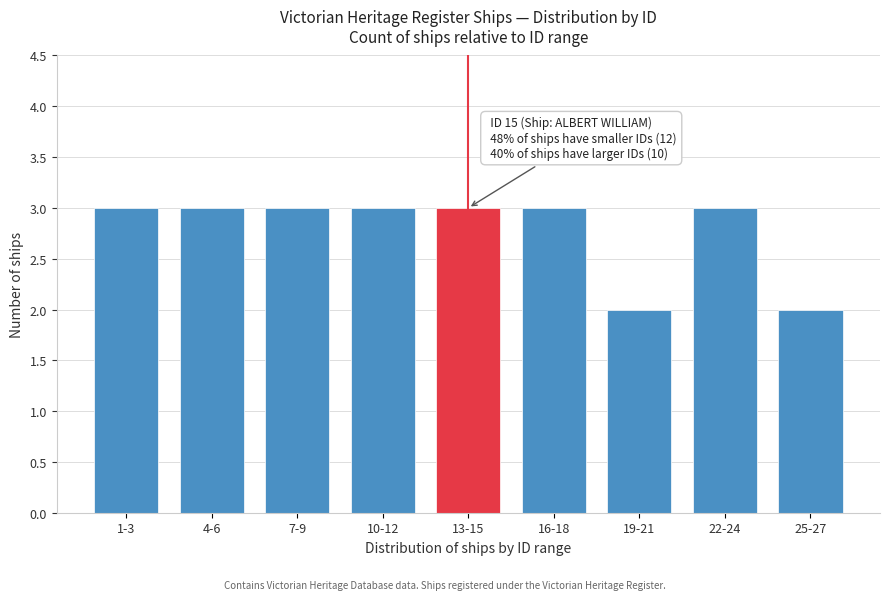

Reading left to right, extract all data points from this chart.

3	3	3	3	3	3	2	3	2